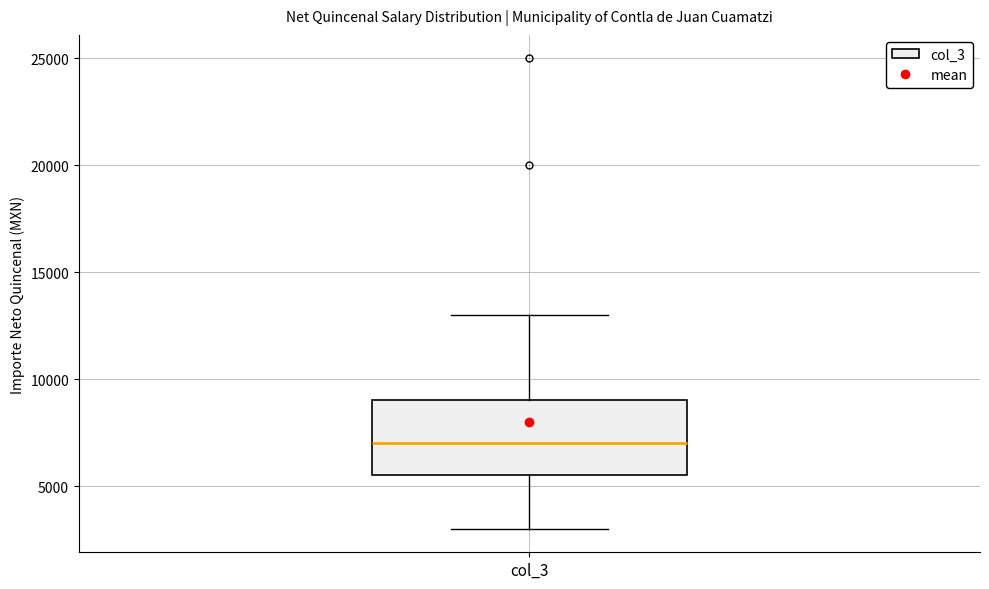

Where does the upper whisker of the box for col_3 end on the y-axis? The values are not printed on the chart, so give them approximately, as read against the axis.

13000